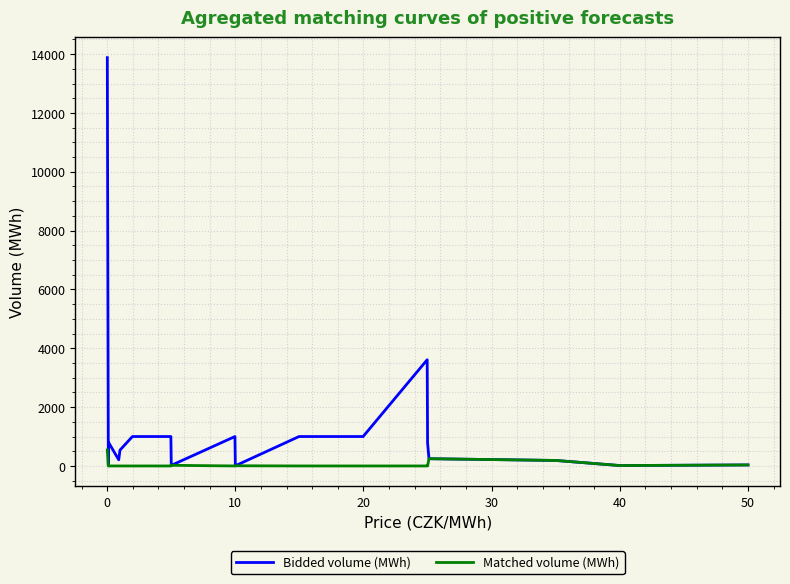

Which series has the widest spread of values?

Bidded volume (MWh)